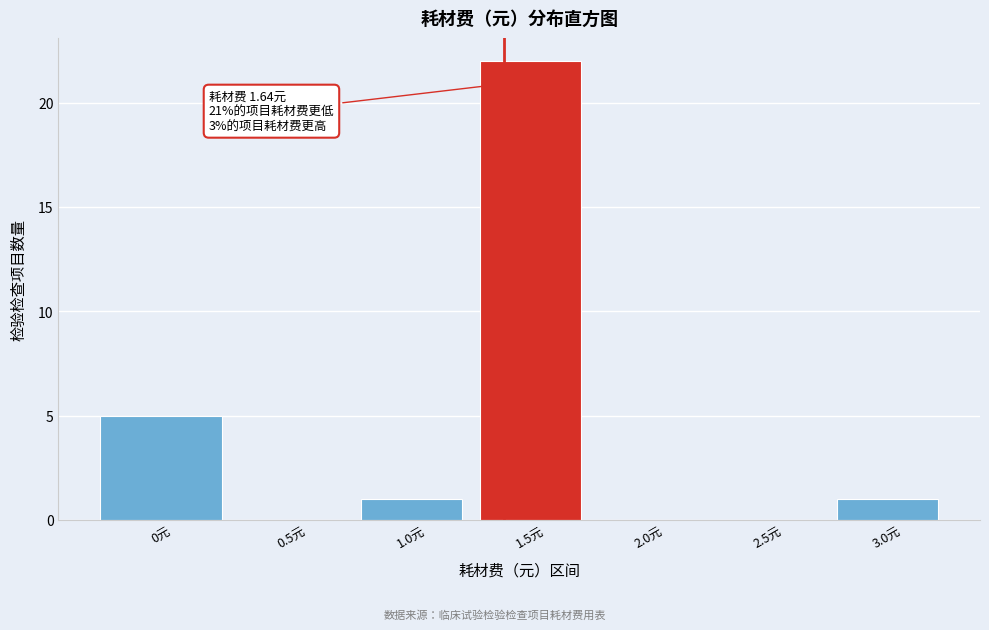

Reading left to right, list all the values displayed in this chart.

0元=5	0.5元=0	1.0元=1	1.5元=22	2.0元=0	2.5元=0	3.0元=1